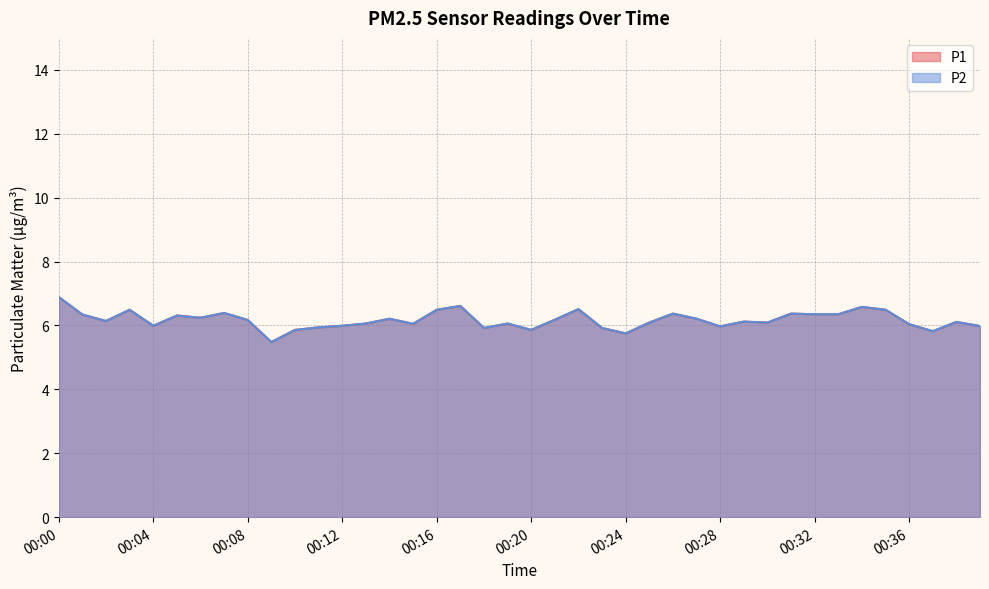

What is the total value across all series at 00:07?

12.8